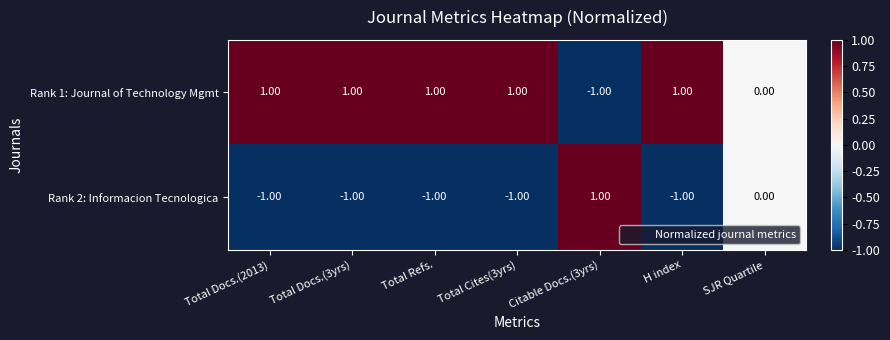

What is the sum of all Rank 2: Informacion Tecnologica values?

-4